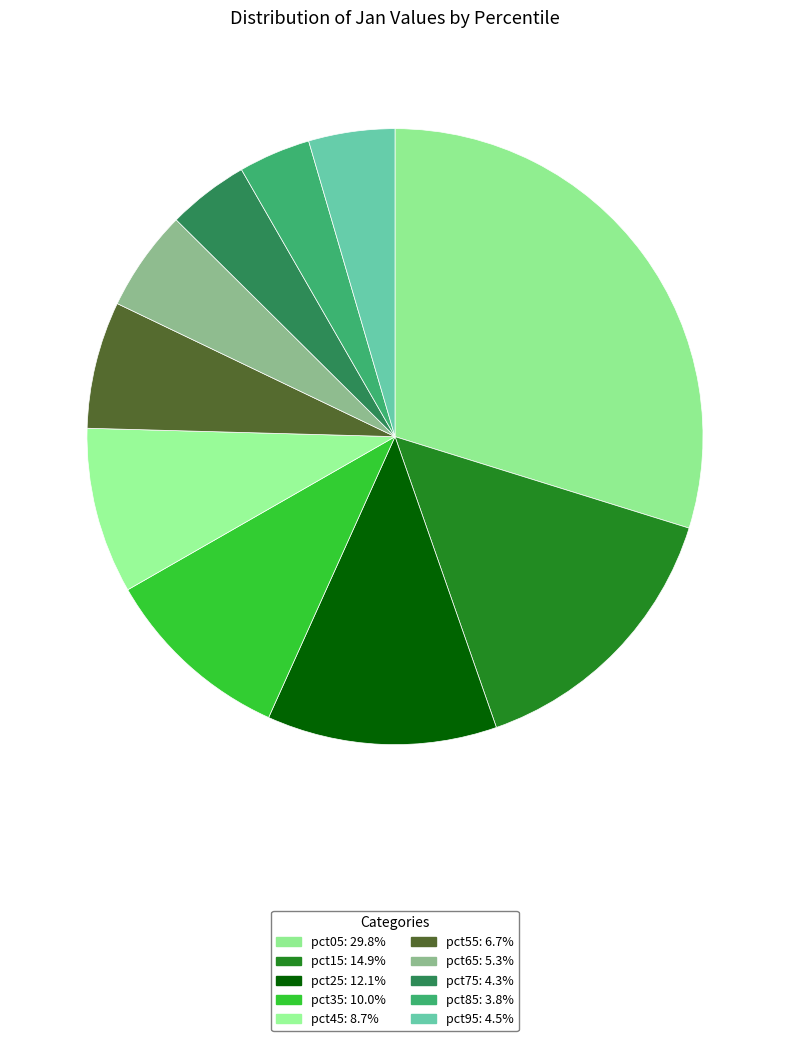

What percentage is NOT represented by pct45?

91.3%